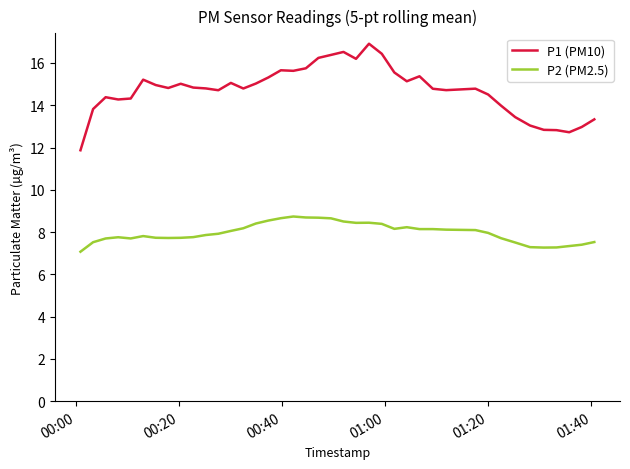

Which series has the largest total across all categories?

P1 (PM10)